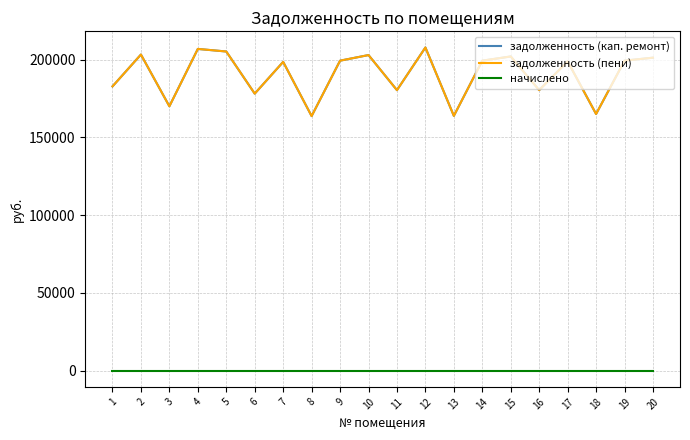

Does the chart have visible grid lines?

Yes